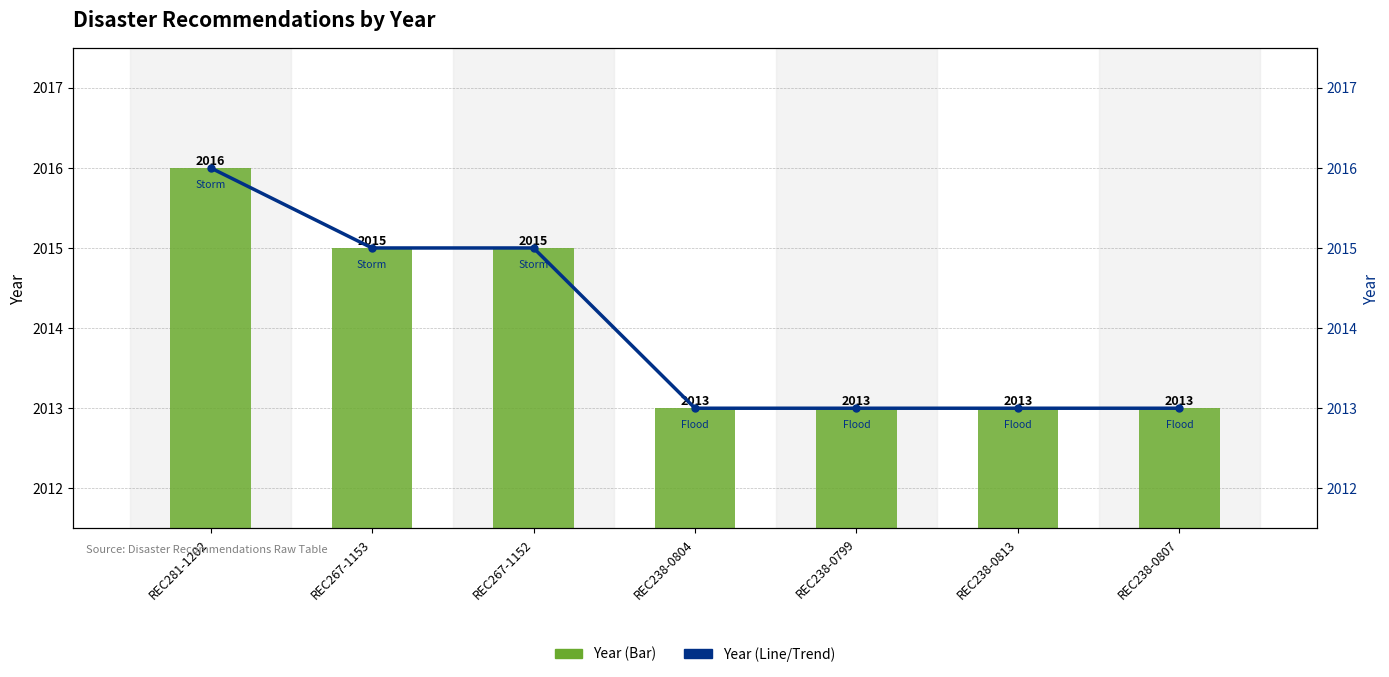

Is the value of Year (Line) at REC267-1153 greater than the value of Year (Bar) at REC281-1202?

No